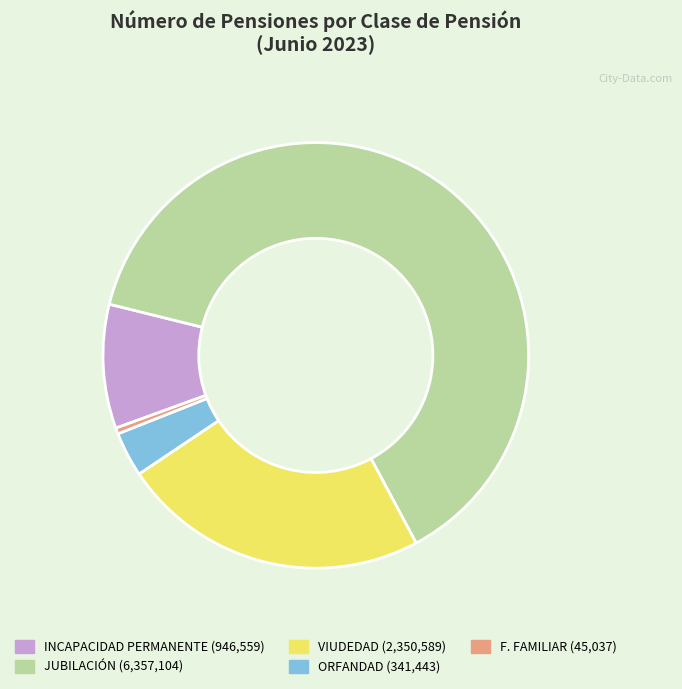

Do F. FAMILIAR and VIUDEDAD together represent more than half of the pie?

No